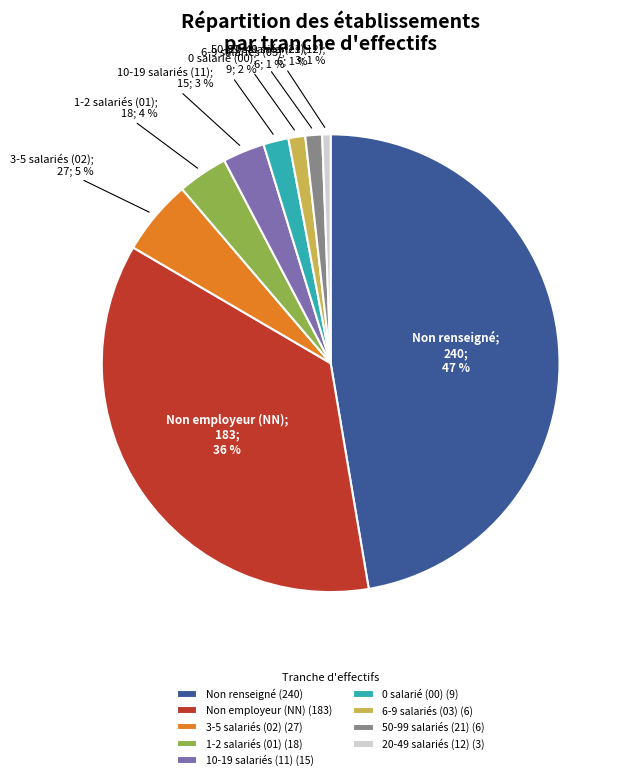

Is the sum of 10-19 salariés (11) (15) and Non employeur (NN) (183) greater than half?

No